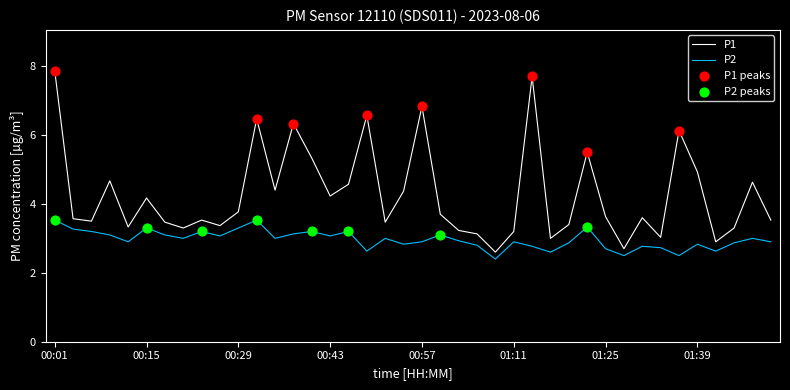

Which series has the largest total across all categories?

P1